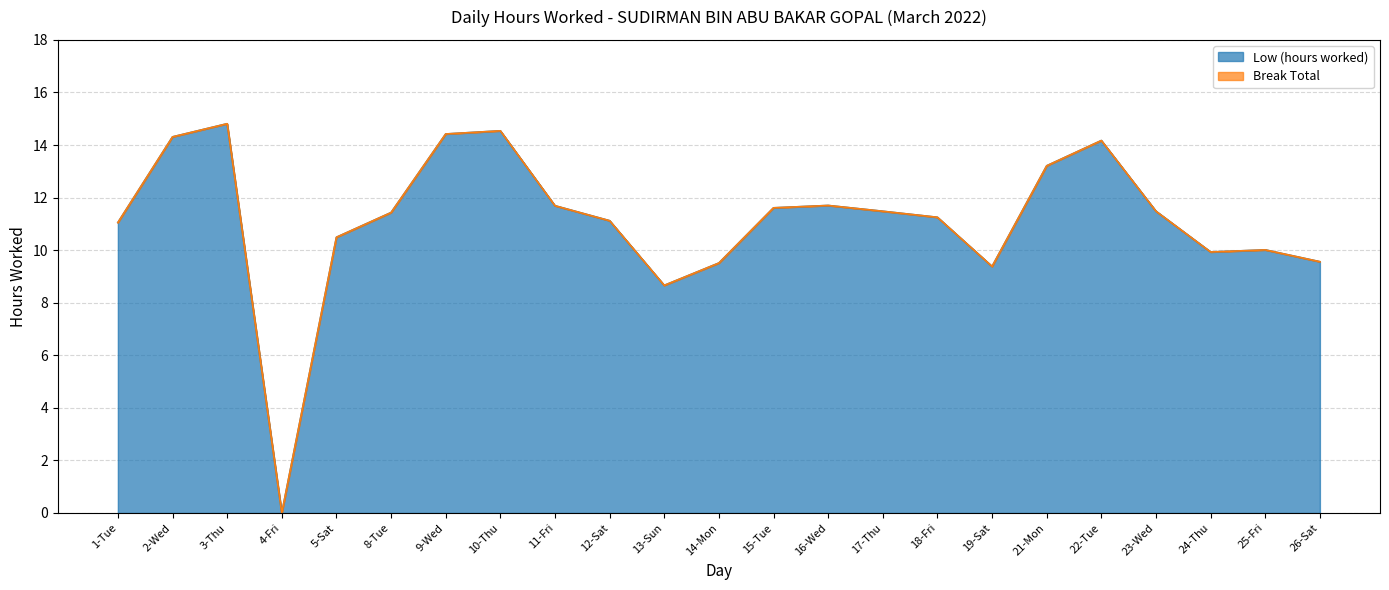

The chart shows a value of 5.2 at 10-Thu. True or false?

False